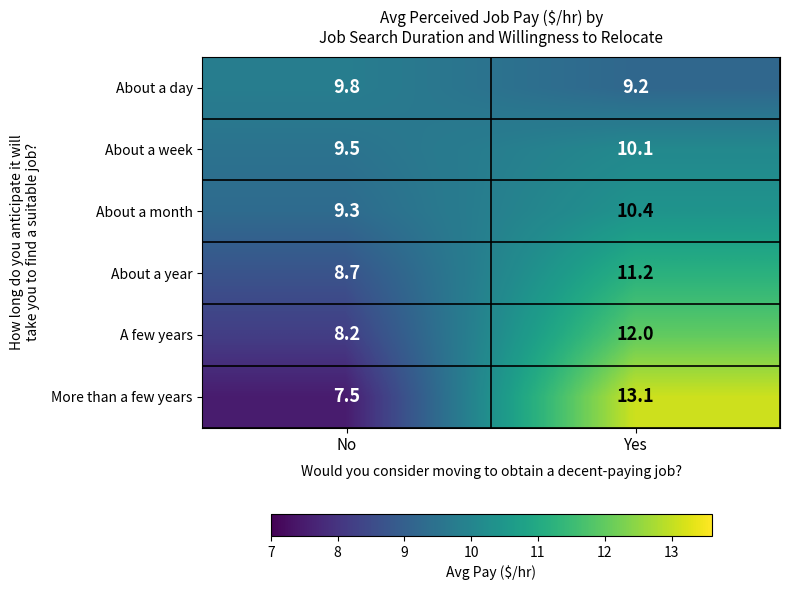

What is the difference between the About a month values at No and Yes?

1.1